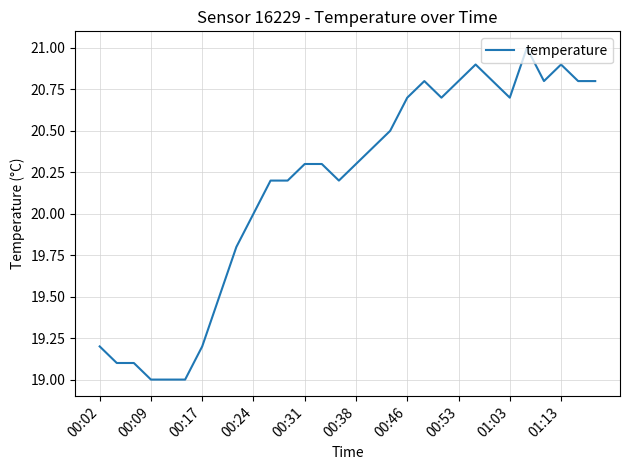

Count the number of data series in this chart.

1